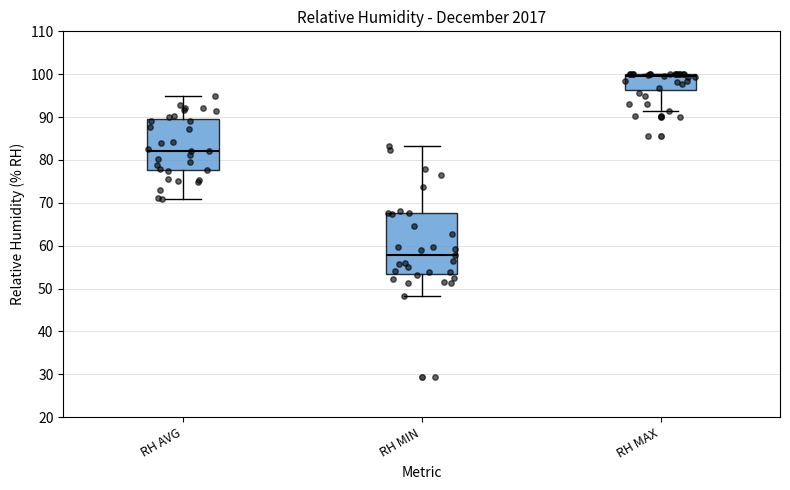

Which box has the highest median line?

RH MAX